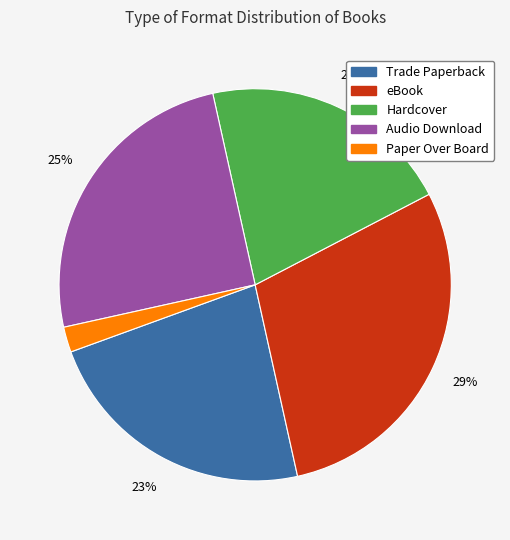

Is there a majority slice in this chart?

No